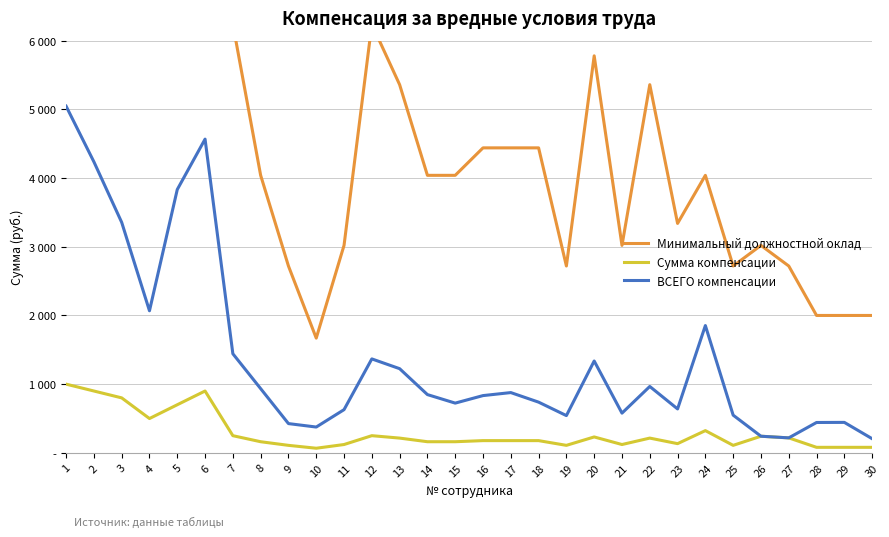

Which series has the largest total across all categories?

Минимальный должностной оклад